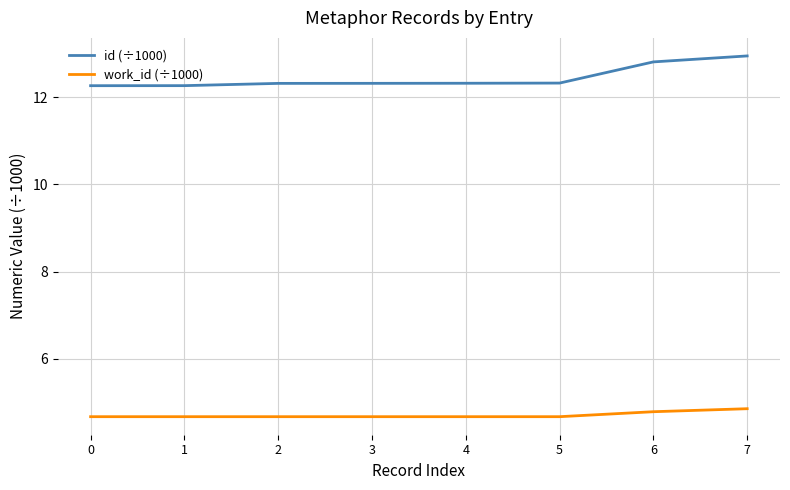

Reading left to right, extract all data points from this chart.

id (÷1000): 12.3	12.3	12.3	12.3	12.3	12.3	12.8	12.9
work_id (÷1000): 4.7	4.7	4.7	4.7	4.7	4.7	4.8	4.9